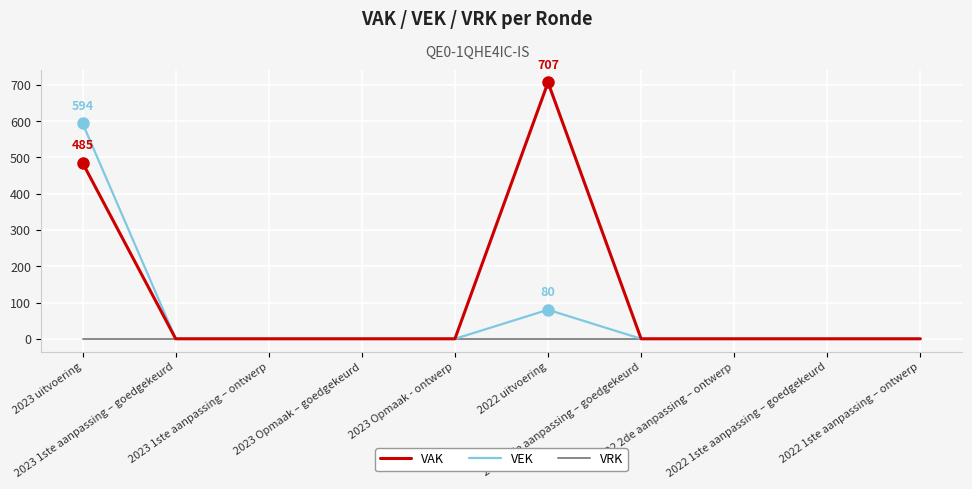

Which series has the largest total across all categories?

VAK